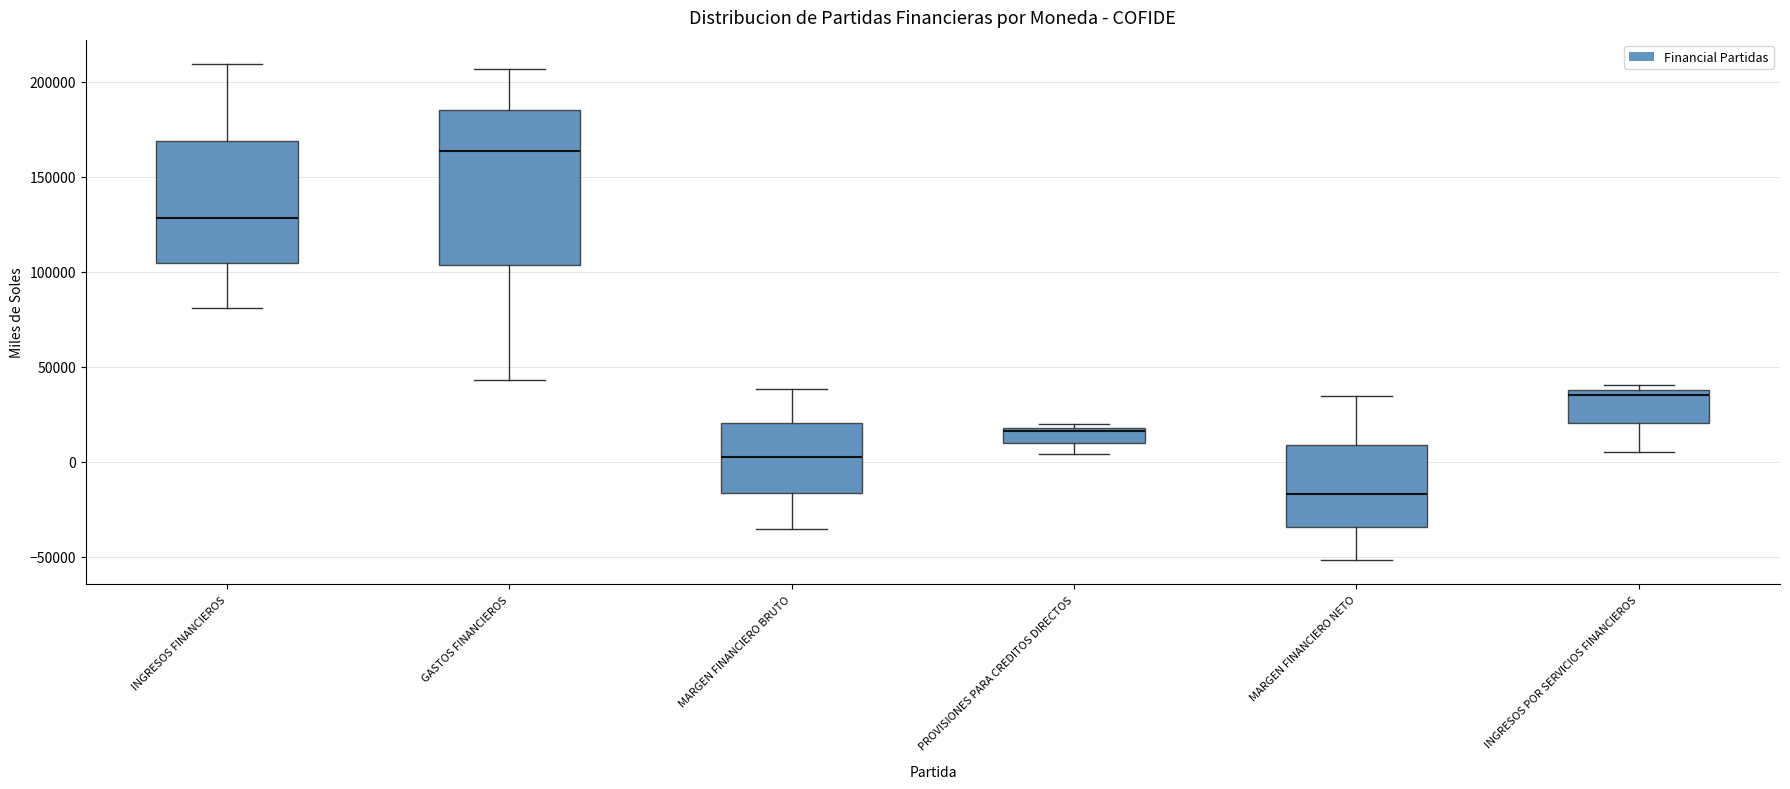

Which box's median line is the lowest?

MARGEN FINANCIERO NETO